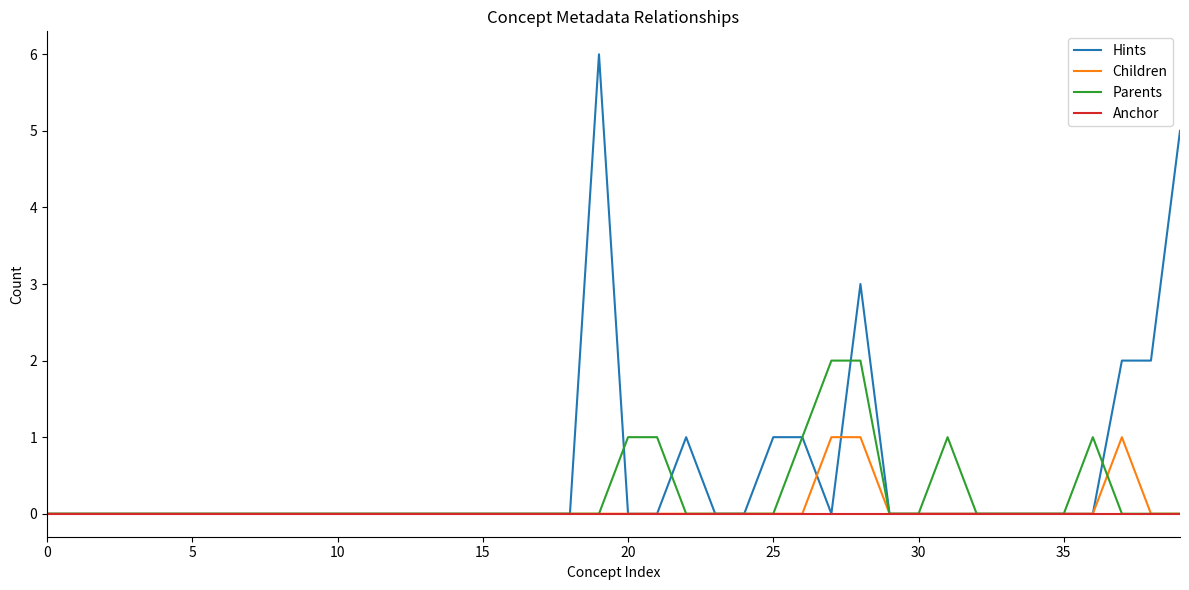

What is the difference between the maximum and minimum values in the Children series?

1